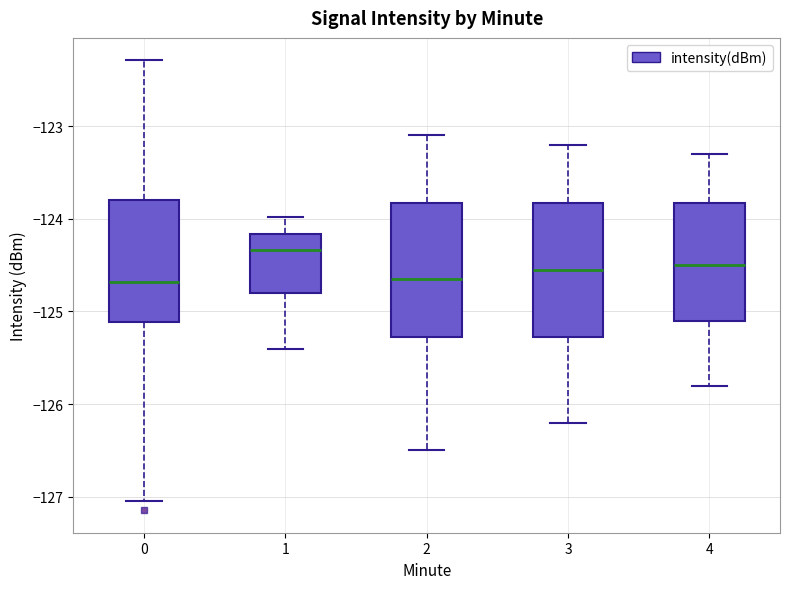

Reading left to right, read every box against the y-axis: the position of its median line, the range the box covers, and the ends of its whiskers. The values are not printed on the chart, so give them approximately, as read against the axis.

0: median -124.7, box -125.1 to -123.8, whiskers -127.0 to -122.3
1: median -124.3, box -124.8 to -124.2, whiskers -125.4 to -124.0
2: median -124.6, box -125.3 to -123.8, whiskers -126.5 to -123.1
3: median -124.5, box -125.3 to -123.8, whiskers -126.2 to -123.2
4: median -124.5, box -125.1 to -123.8, whiskers -125.8 to -123.3